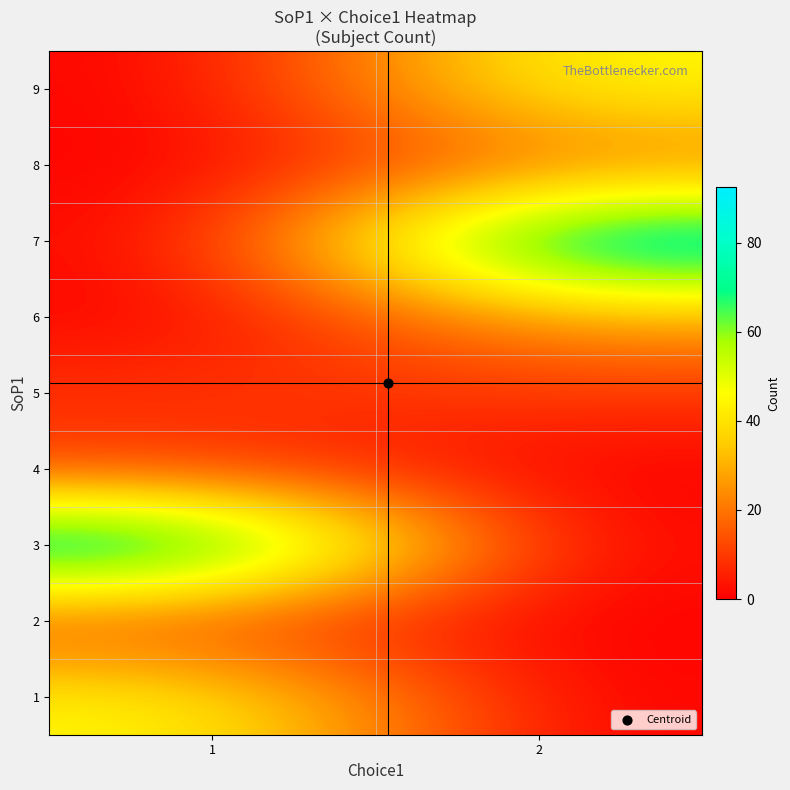

Rank the series by their maximum value, from lowest to highest.

2, 4, 5, 8, 6, 1, 9, 3, 7